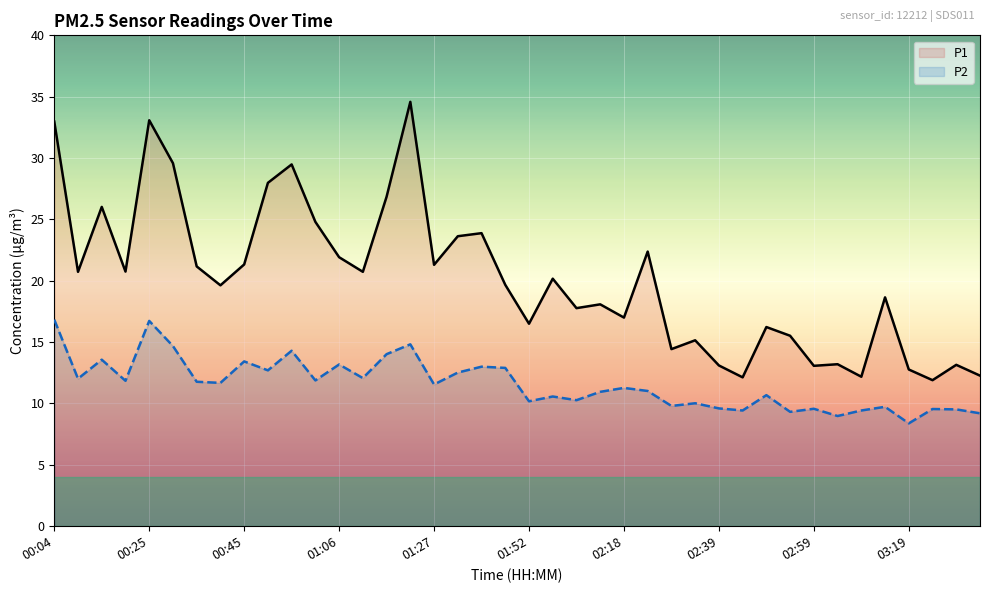

How many interior local peaks does the P1 series have?

13